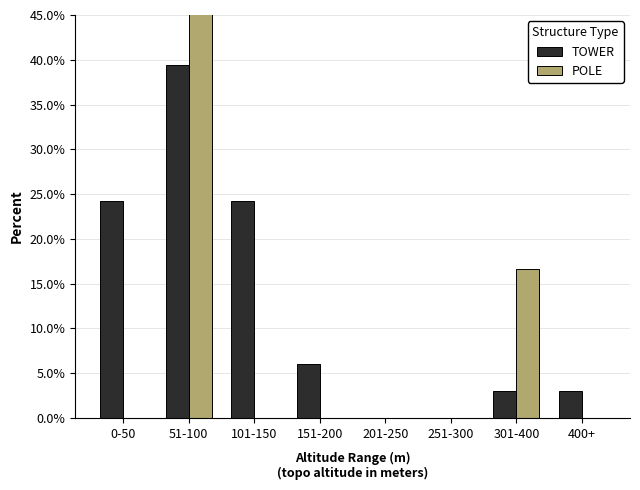

At which label does TOWER first exceed 6?

0-50